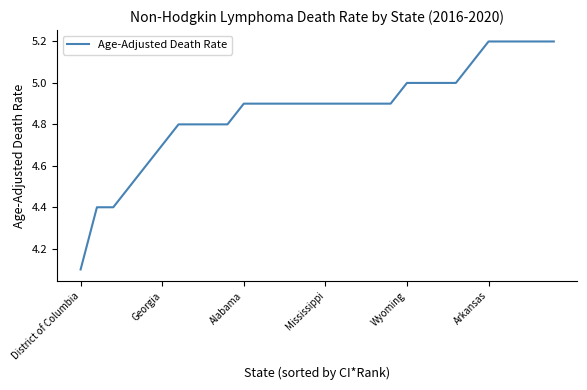

What is the greatest value displayed?

5.2